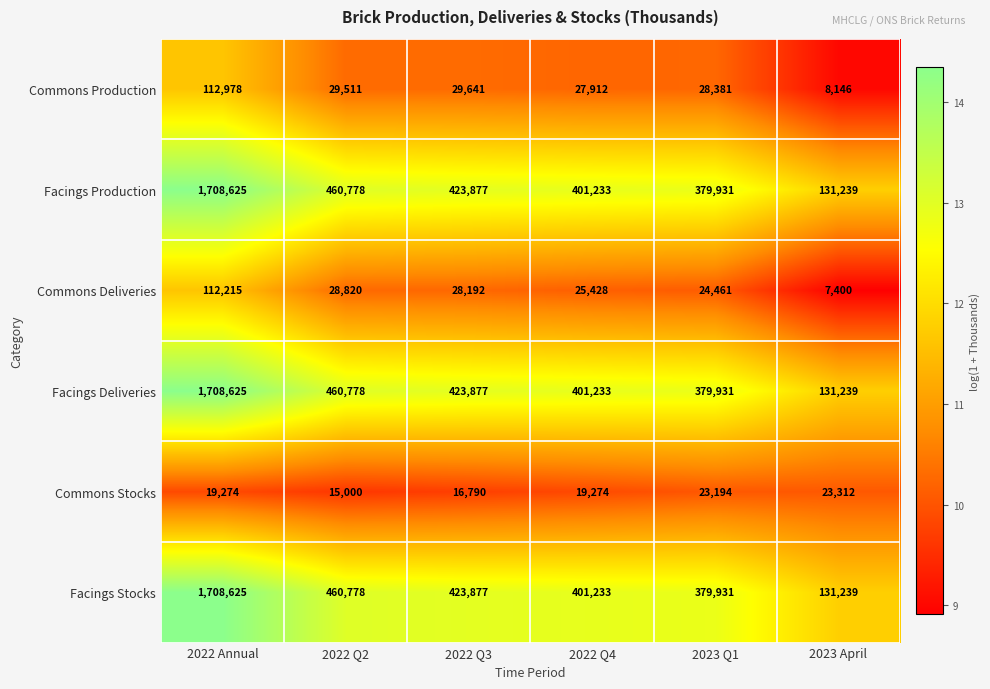

Which label corresponds to the smallest value in the chart?

2023 April